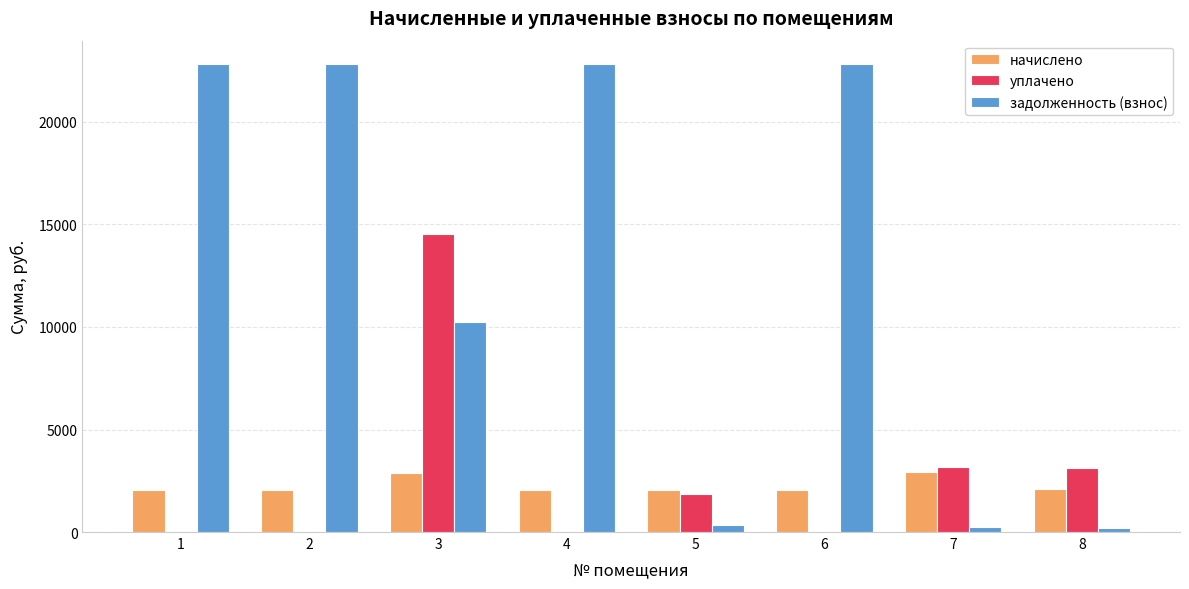

True or false: уплачено has a value of 1789.3 at 8.

False